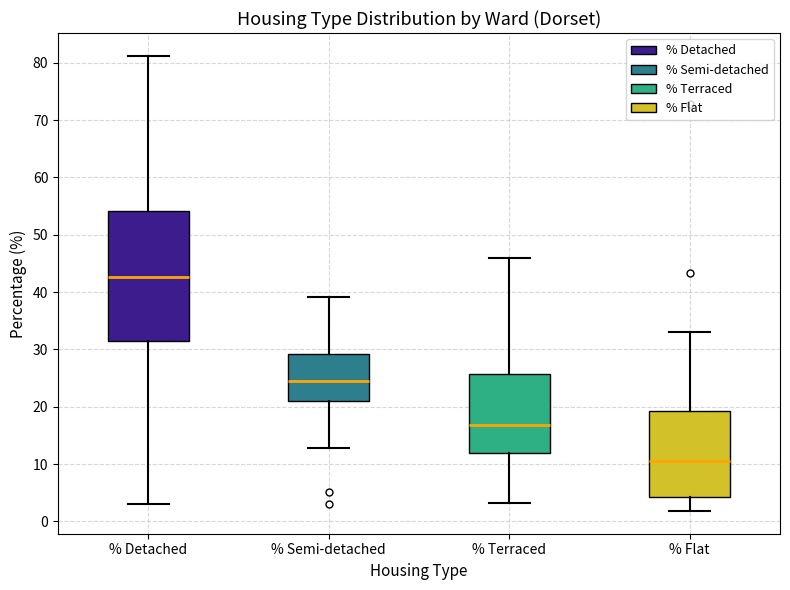

Reading left to right, read every box against the y-axis: the position of its median line, the range the box covers, and the ends of its whiskers. The values are not printed on the chart, so give them approximately, as read against the axis.

% Detached: median 43, box 31 to 54, whiskers 3 to 81
% Semi-detached: median 24, box 21 to 29, whiskers 13 to 39
% Terraced: median 17, box 12 to 26, whiskers 3 to 46
% Flat: median 10, box 4 to 19, whiskers 2 to 33